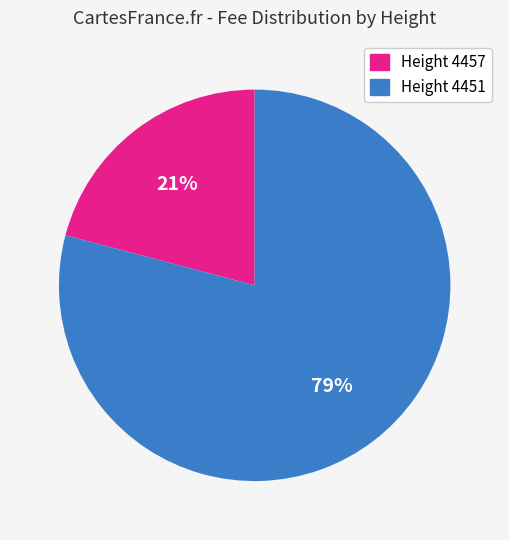

Count the number of slices in the pie.

2